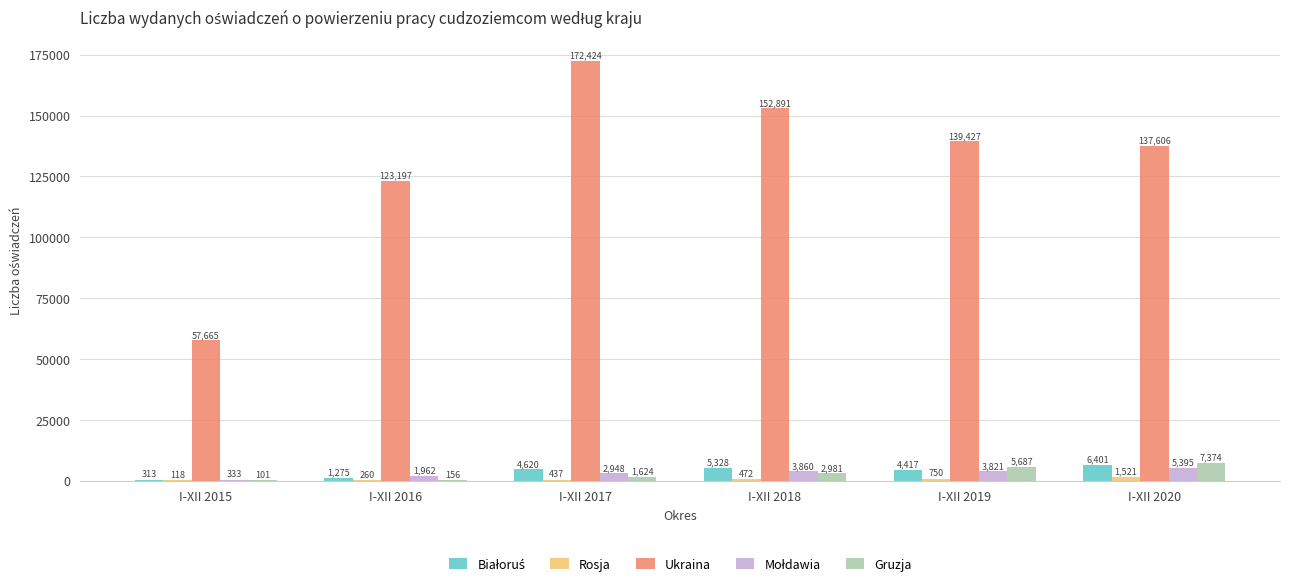

What is the greatest value displayed?

172424